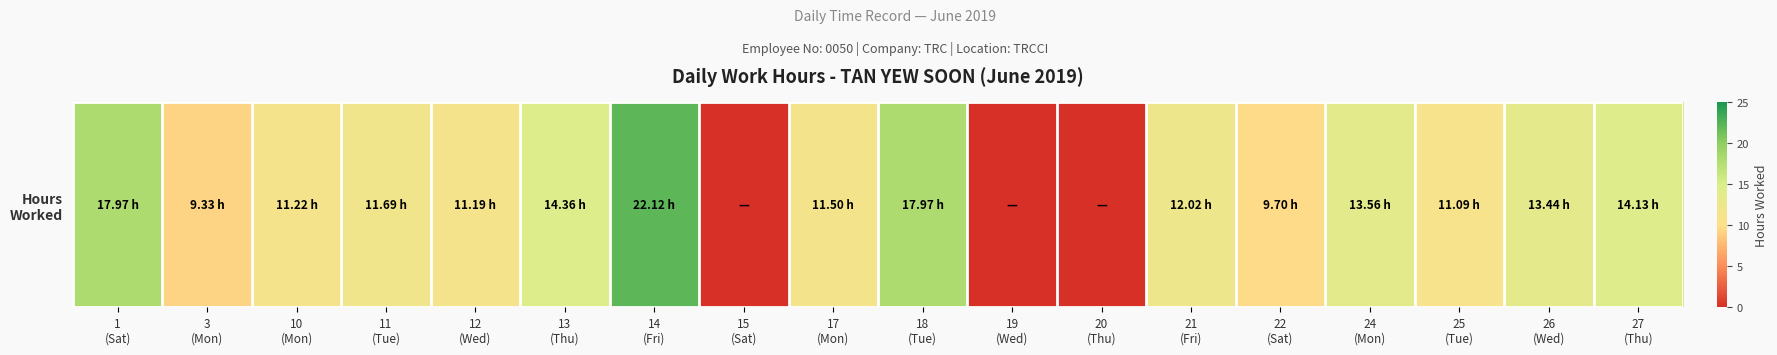

Reading left to right, list all the values displayed in this chart.

1
(Sat)=18.0	3
(Mon)=9.3	10
(Mon)=11.2	11
(Tue)=11.7	12
(Wed)=11.2	13
(Thu)=14.4	14
(Fri)=22.1	15
(Sat)=0.0	17
(Mon)=11.5	18
(Tue)=18.0	19
(Wed)=0.0	20
(Thu)=0.0	21
(Fri)=12.0	22
(Sat)=9.7	24
(Mon)=13.6	25
(Tue)=11.1	26
(Wed)=13.4	27
(Thu)=14.1